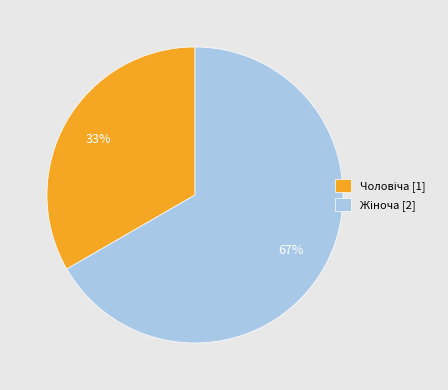

Is there any slice that represents more than half of the pie?

Yes